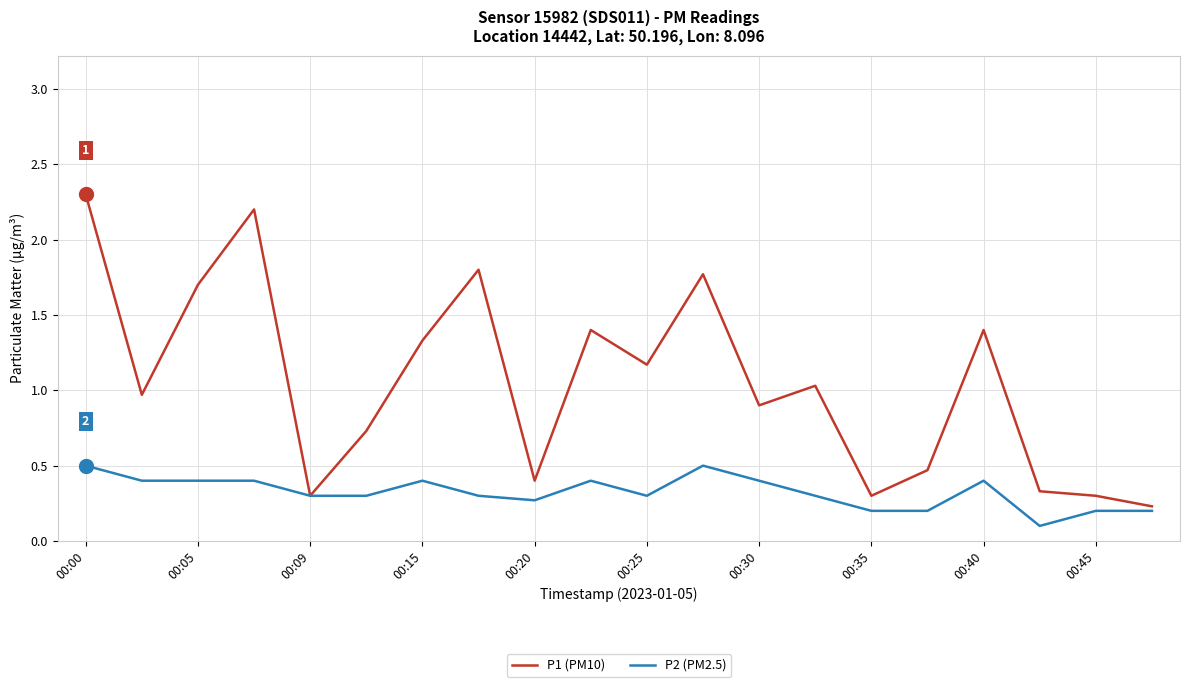

List the series in order of their overall mean, highest first.

P1 (PM10), P2 (PM2.5)